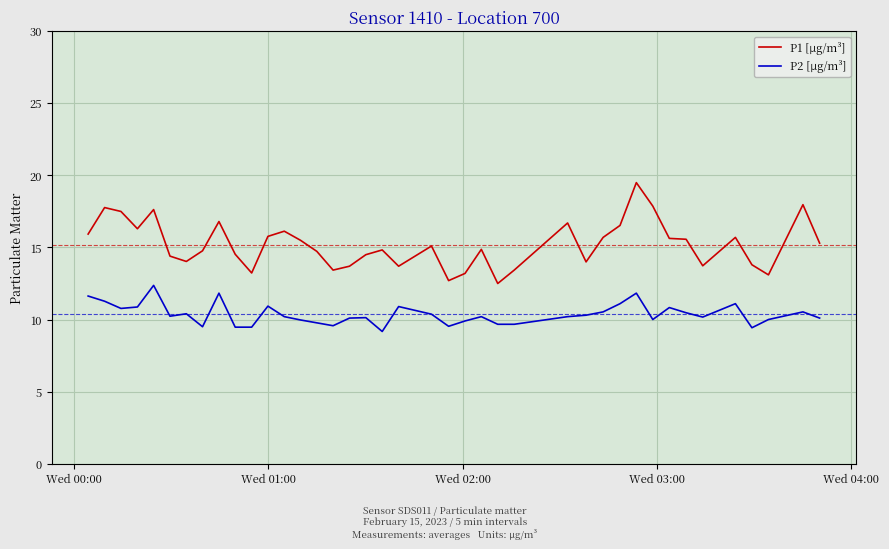

True or false: P2 [µg/m³] and P1 [µg/m³] cross at least once.

False